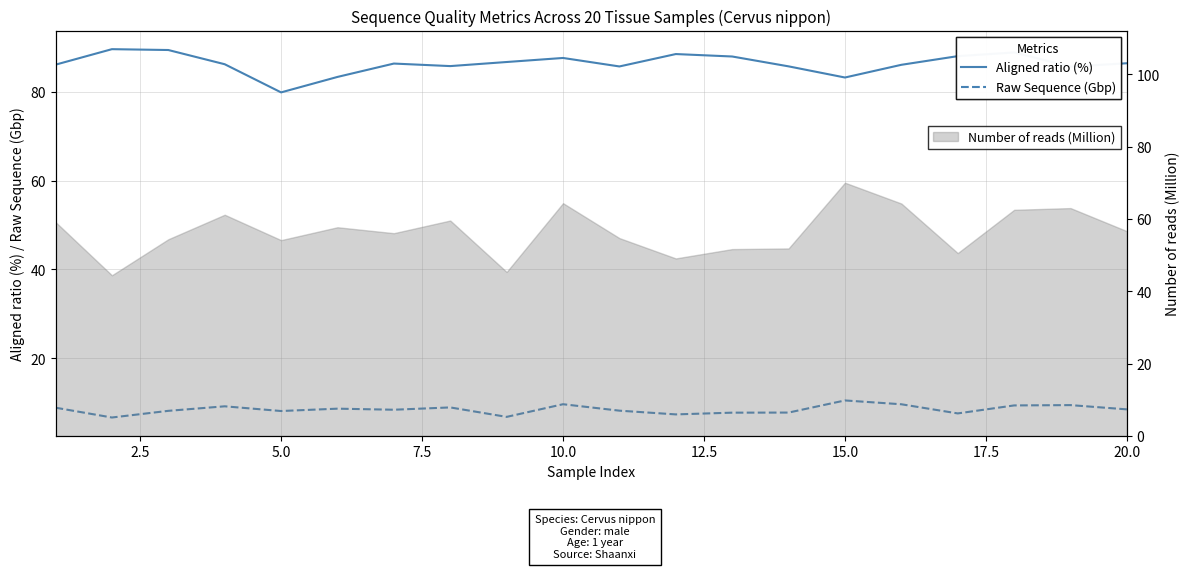

True or false: Raw Sequence (Gbp) and Aligned ratio (%) cross at least once.

False